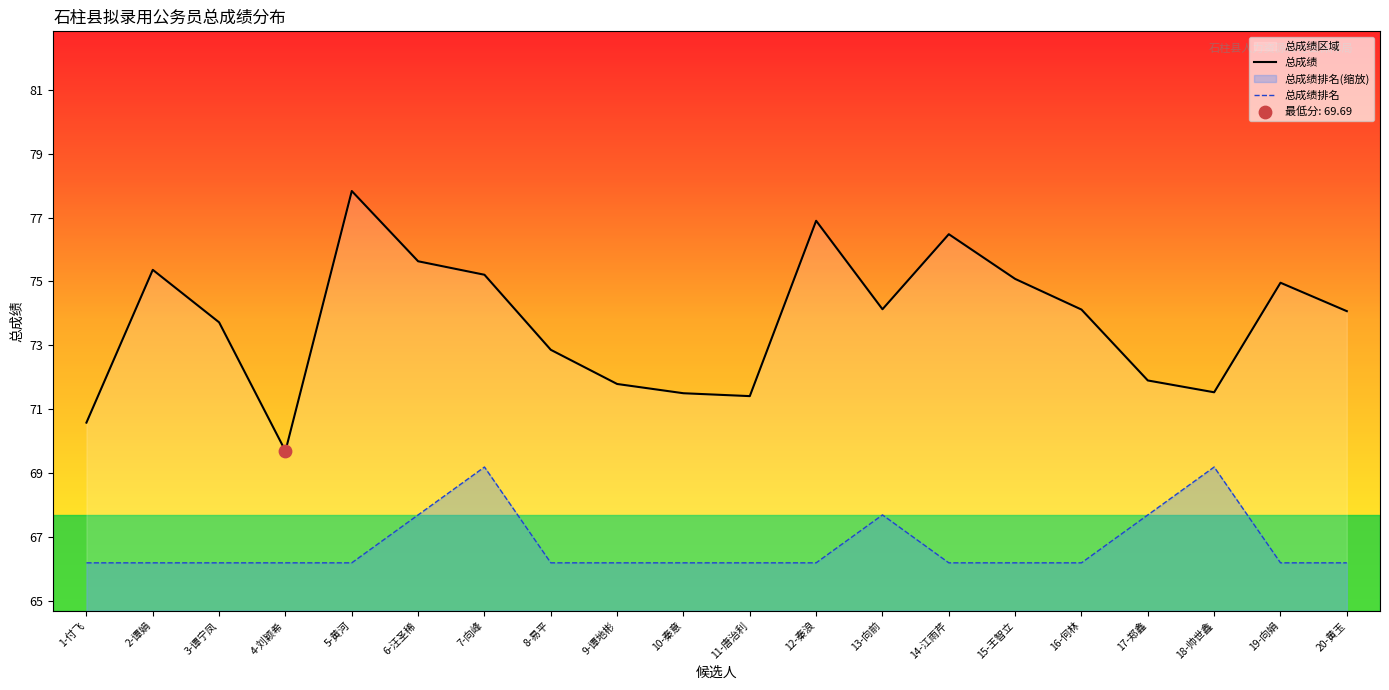

Which series contains the lowest Y value?

总成绩排名